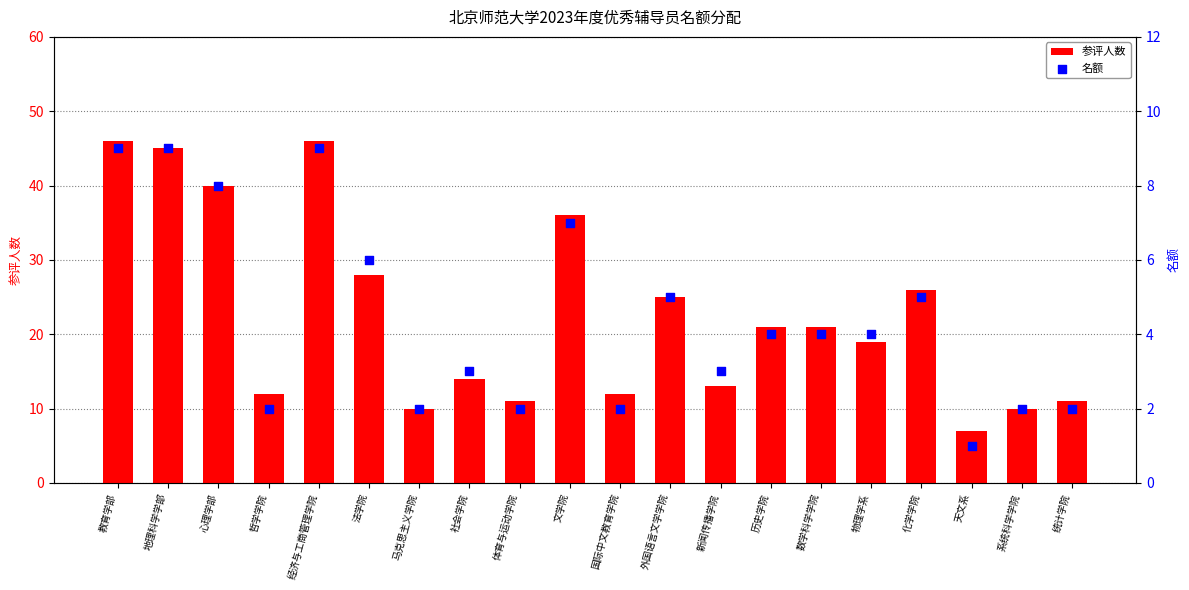

Which series contains the highest Y value?

参评人数